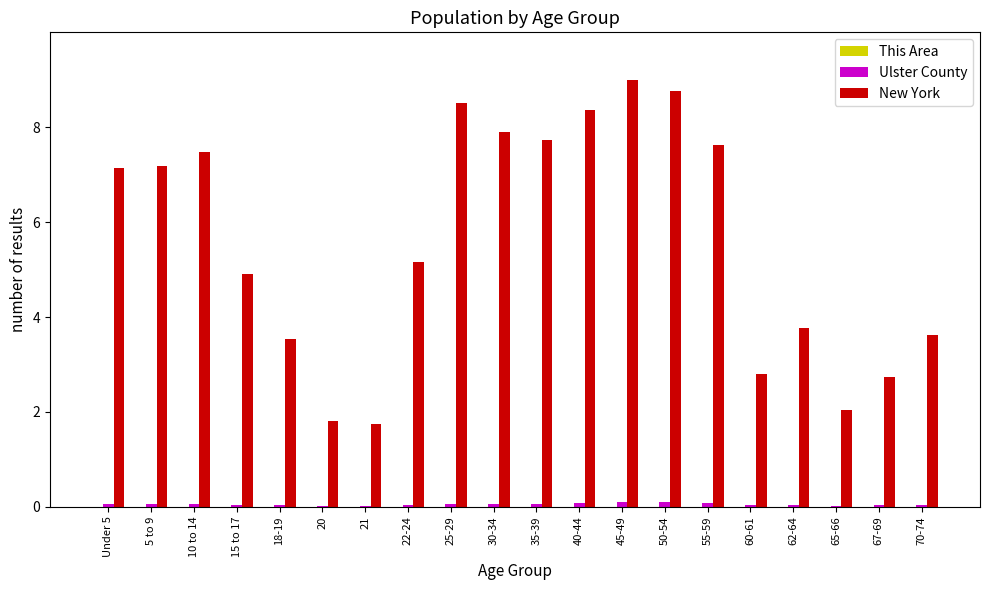

Which series has the largest total across all categories?

New York